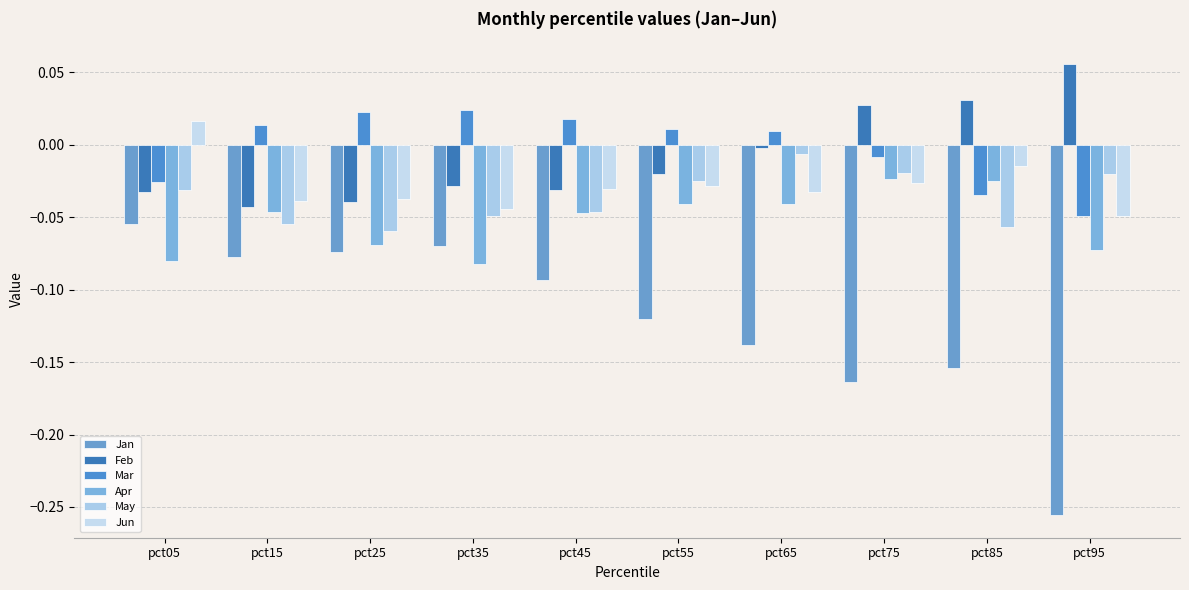

What is the total value across all series at pct15?

-0.2